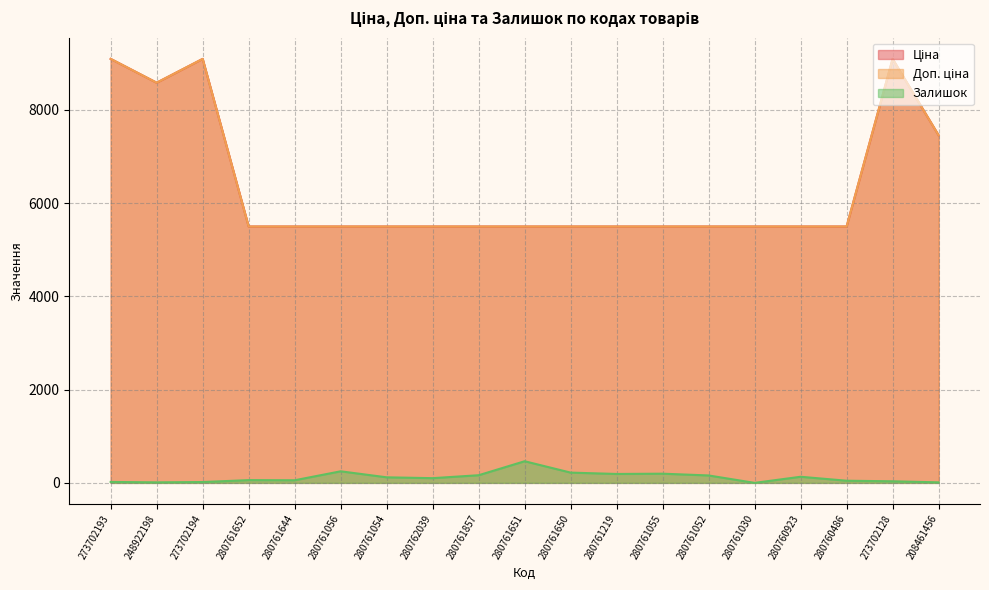

Does the chart display data point markers on the line(s)?

No